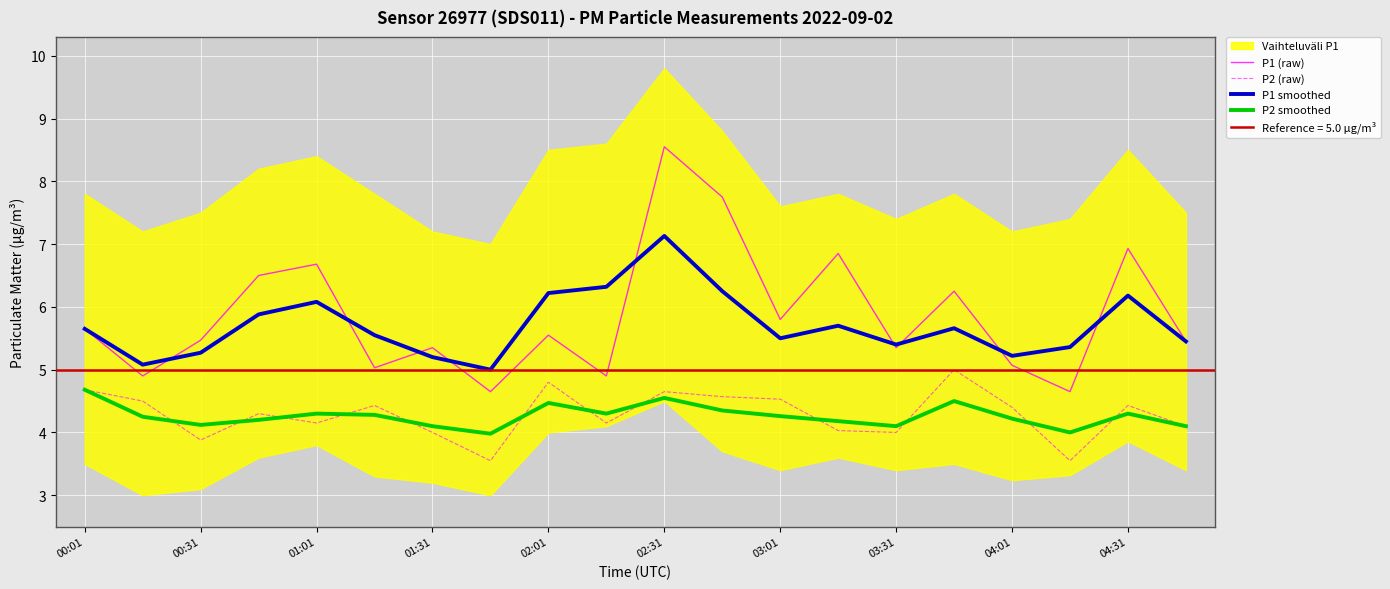

At which category does P1 smoothed reach its first local peak?

01:01